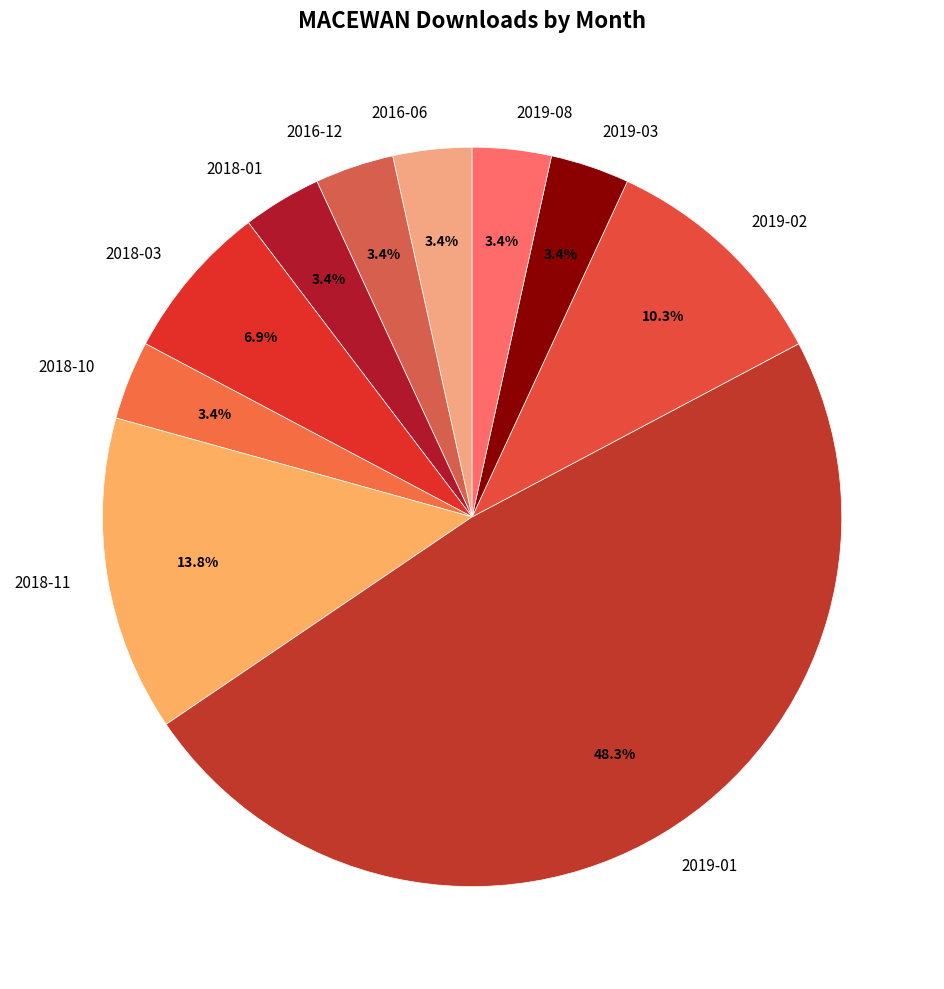

How many segments does this pie chart have?

10